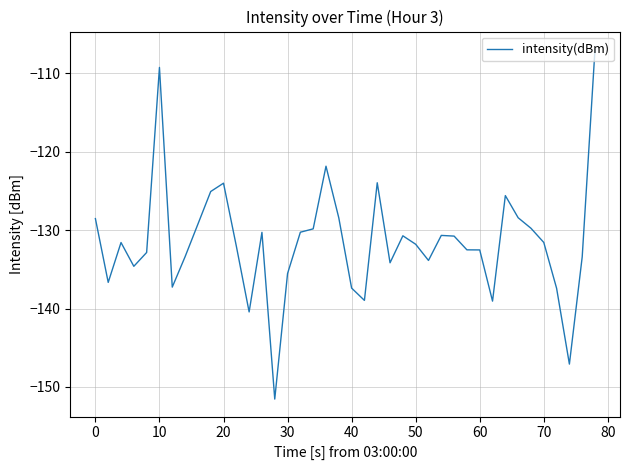

What is the minimum value shown in the chart?

-151.5